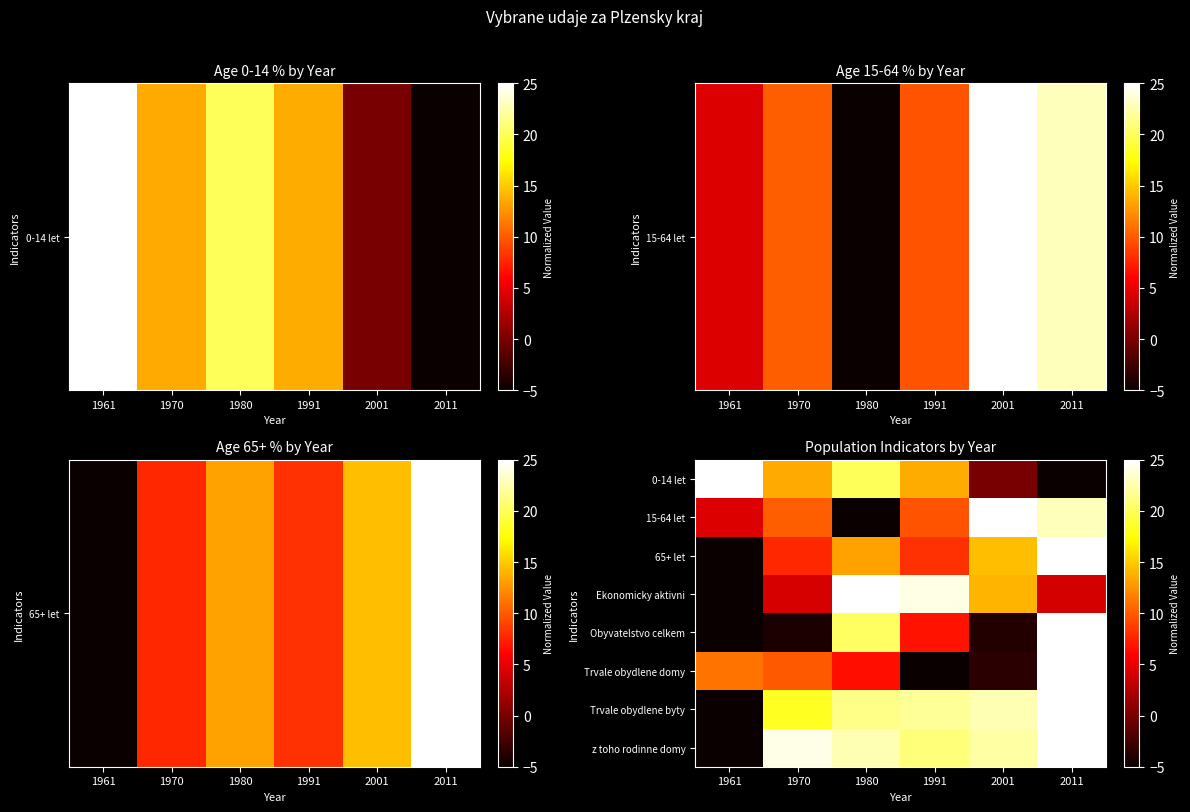

What is the difference between the highest and lowest values at 1980?

30.0